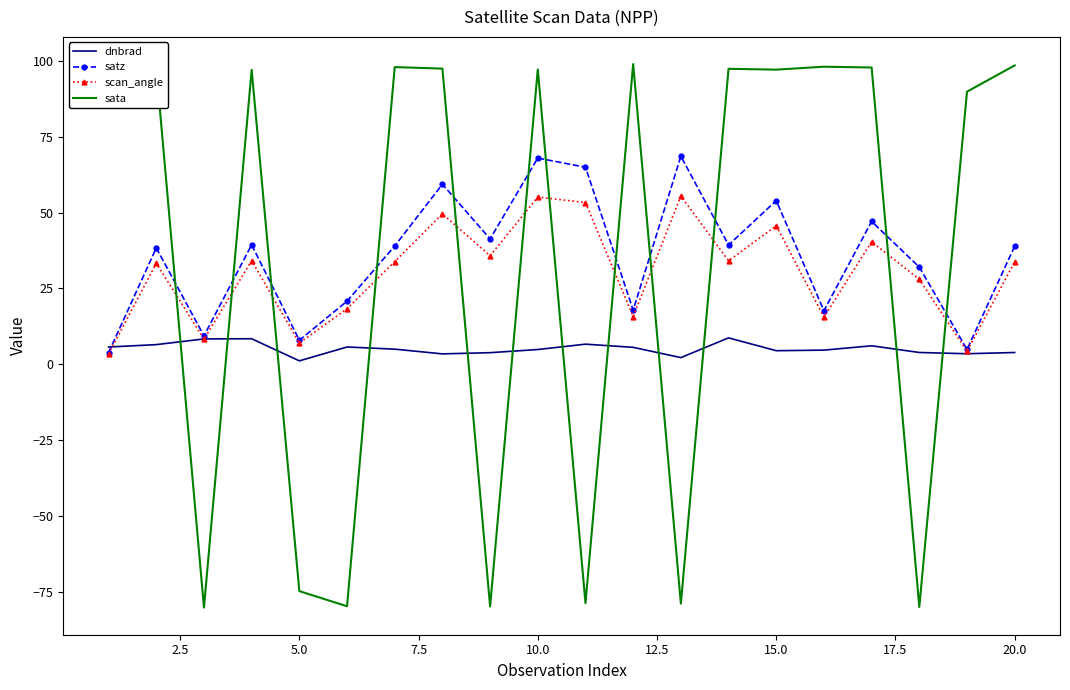

How many times do sata and scan_angle cross each other?

12